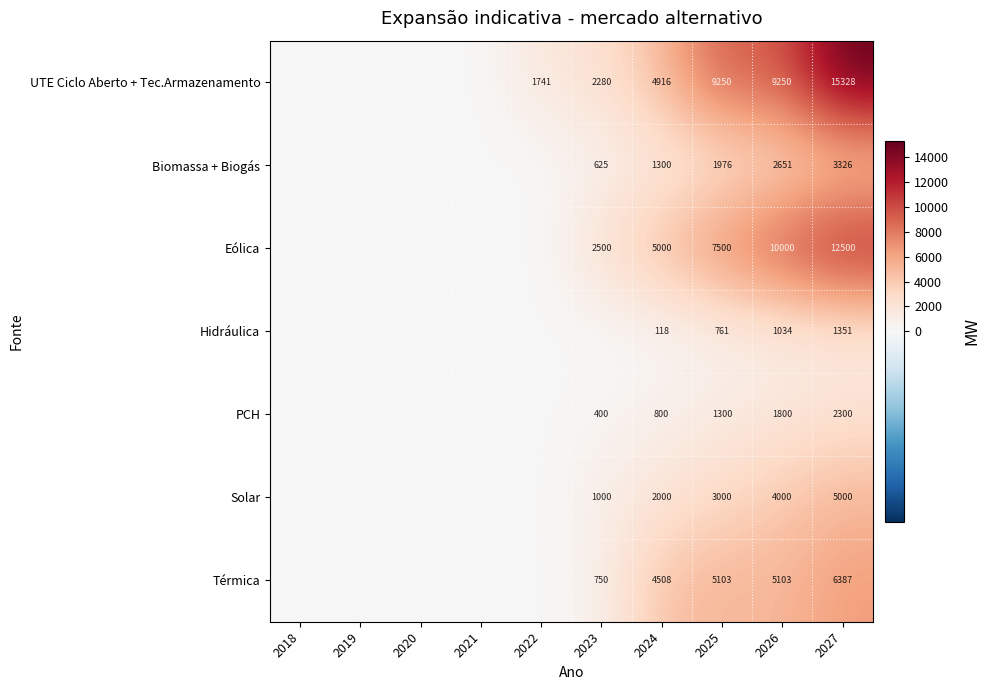

What is the sum of the Hidráulica values at 2025 and 2026?

1795